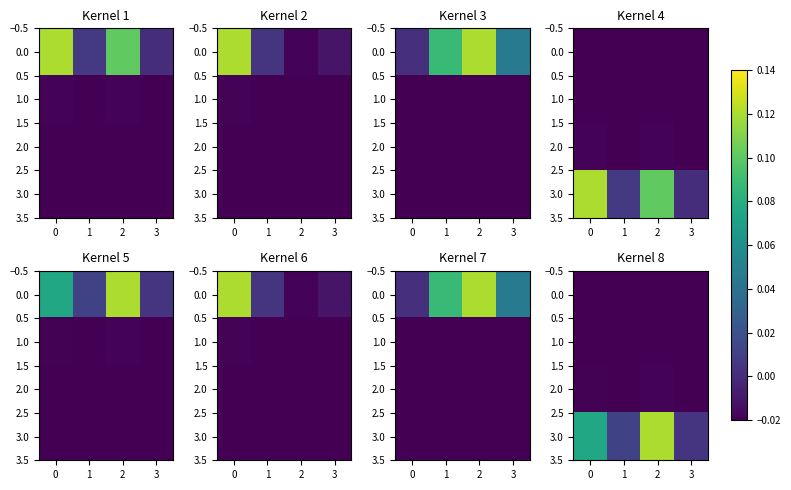

The 0.0 series shows -0.0 at 3. True or false?

True